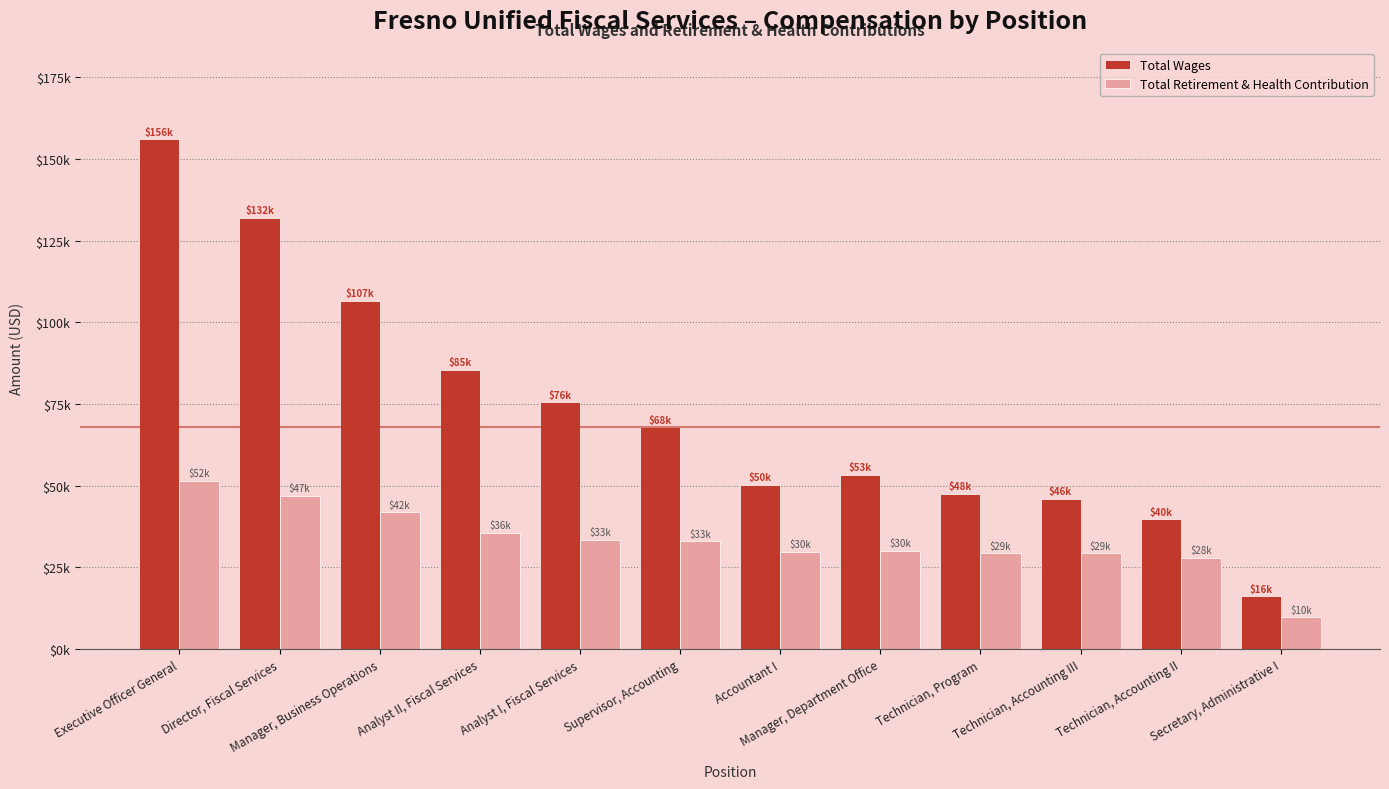

True or false: Total Wages has a value of 77680 at Accountant I.

False